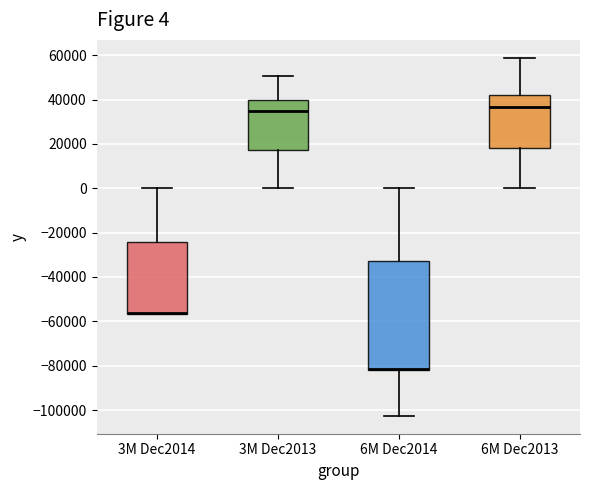

Which box is the tallest, from its lower edge to its upper edge?

6M Dec2014